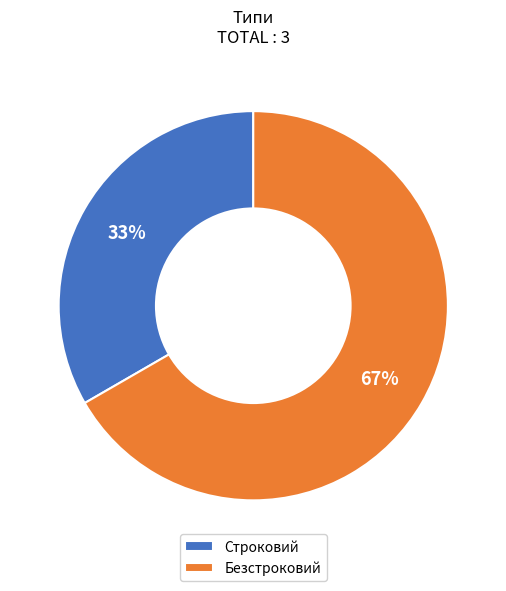

How many segments does this pie chart have?

2